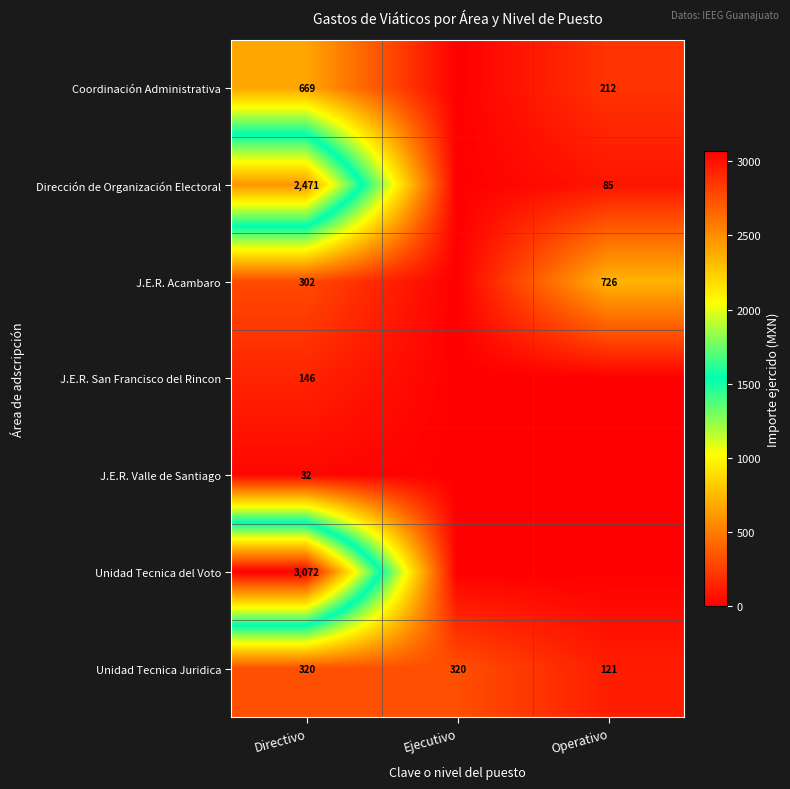

What is the spread (max minus min) of values at Directivo?

3040